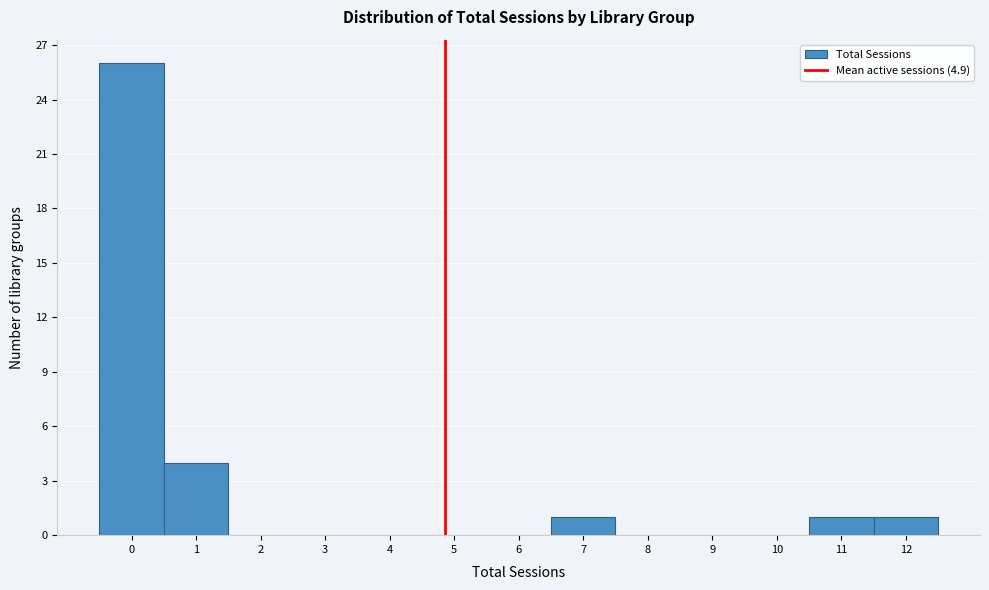

Which range on the x-axis has the tallest bar?

-0.5 to 0.5